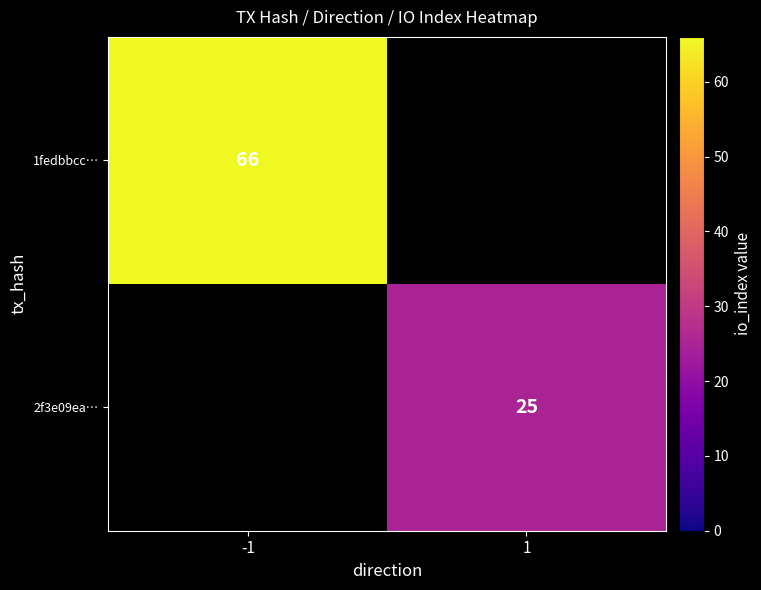

Is it true that 2f3e09ea… equals 25 at 1?

True